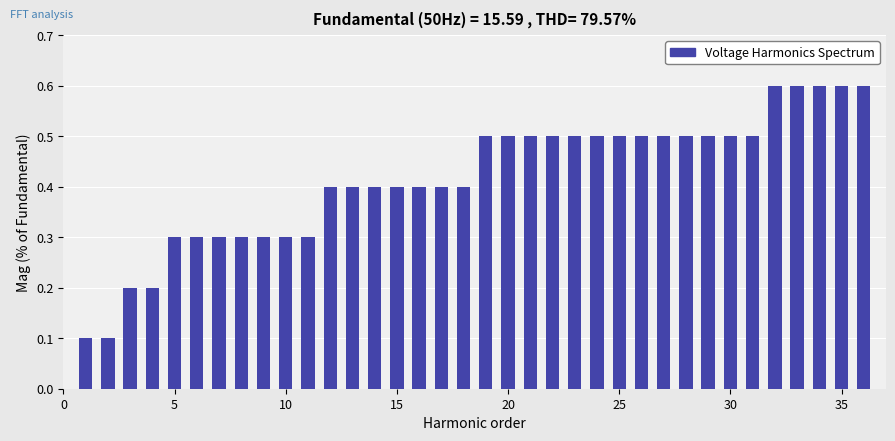

What is the value of the 19th bar from the left?

0.5